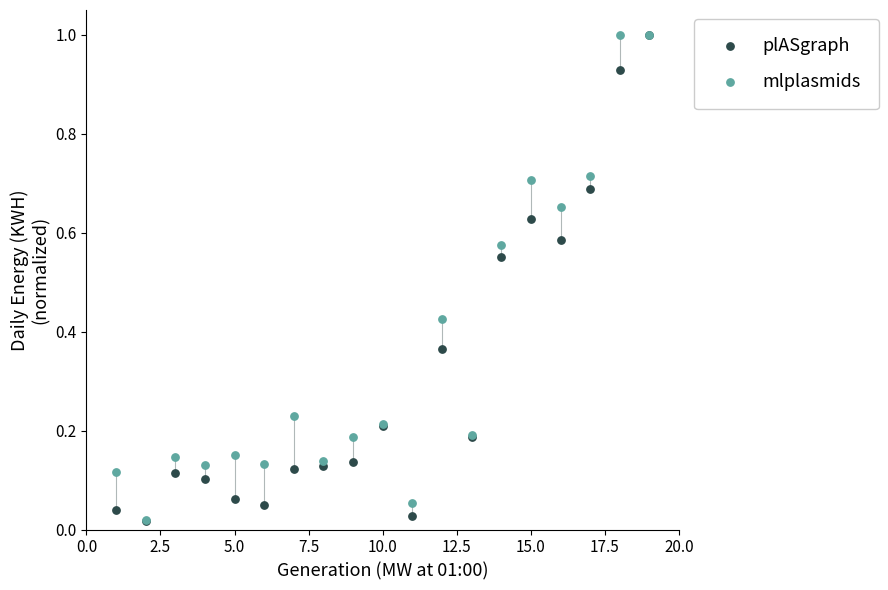

What are all the series names shown in the legend?

plASgraph, mlplasmids